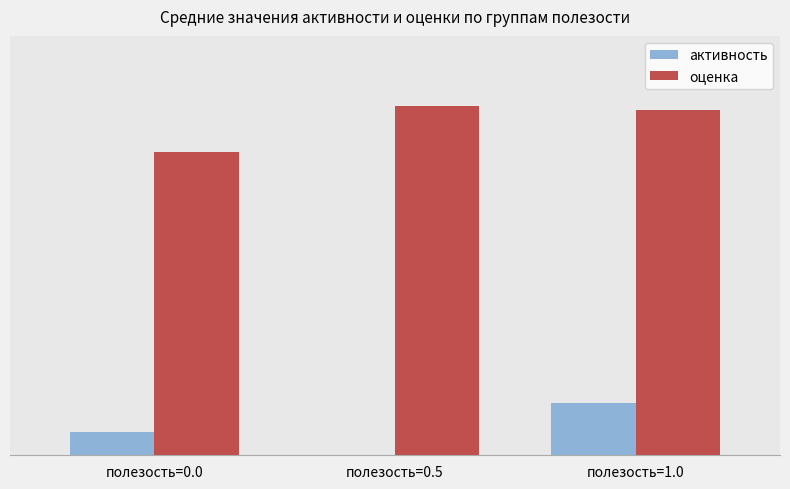

Which series has the widest spread of values?

активность